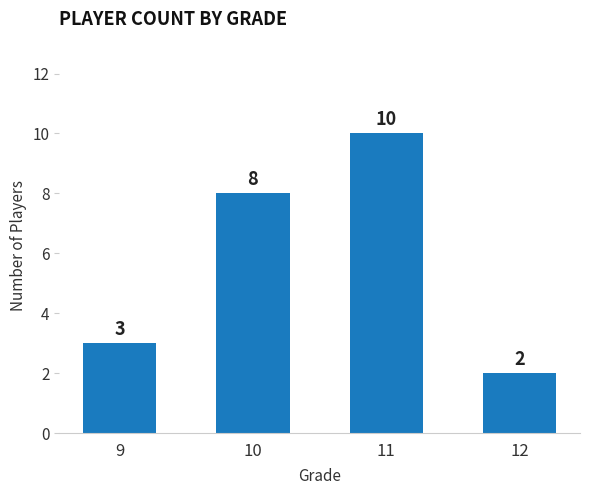

What is the minimum value shown in the chart?

2